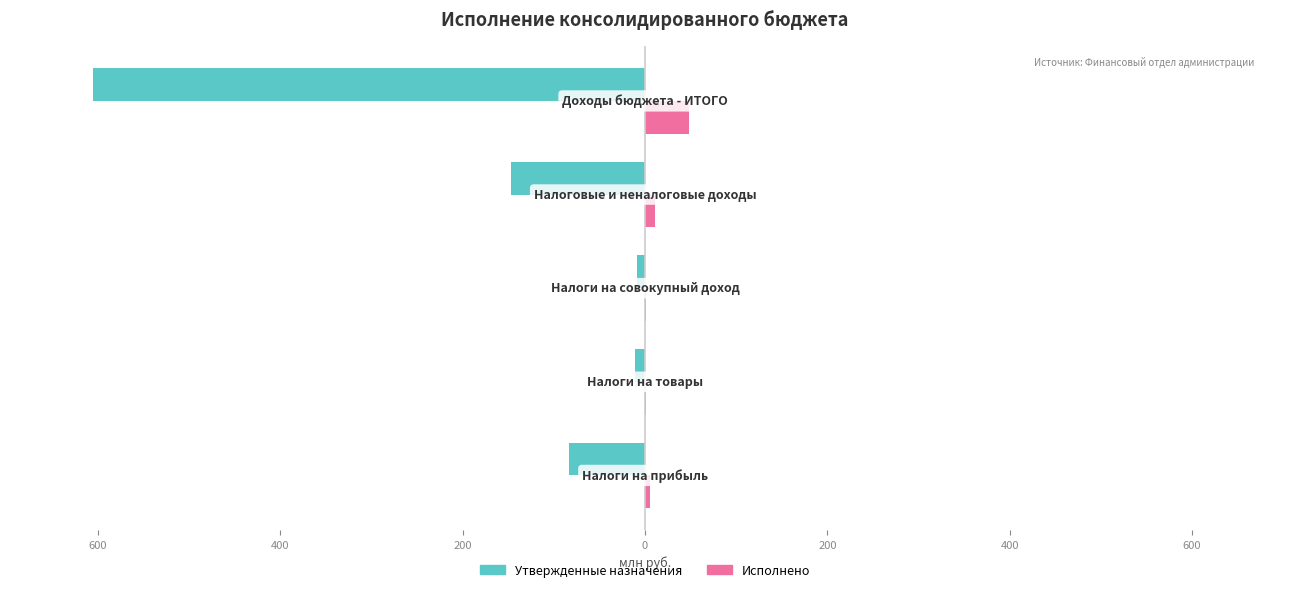

How many data points does each series have?

5